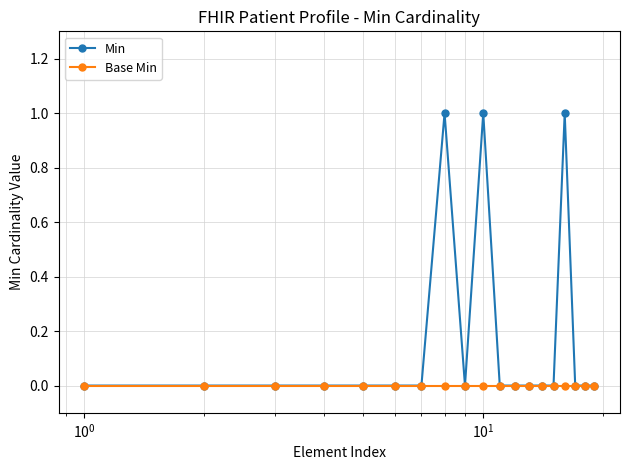

Which series has the largest range (max minus min)?

Min